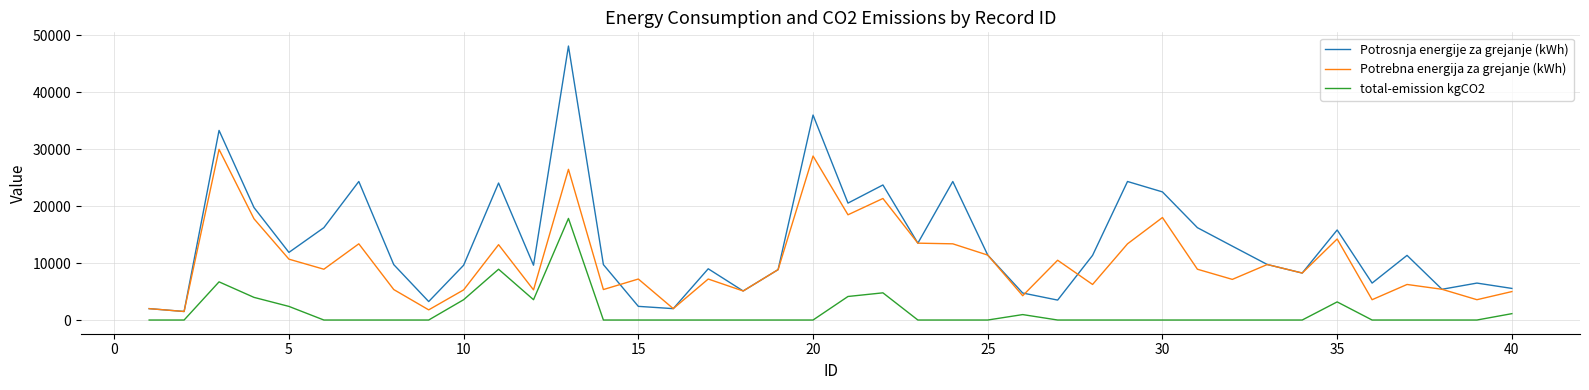

Which series has the largest total across all categories?

Potrosnja energije za grejanje (kWh)